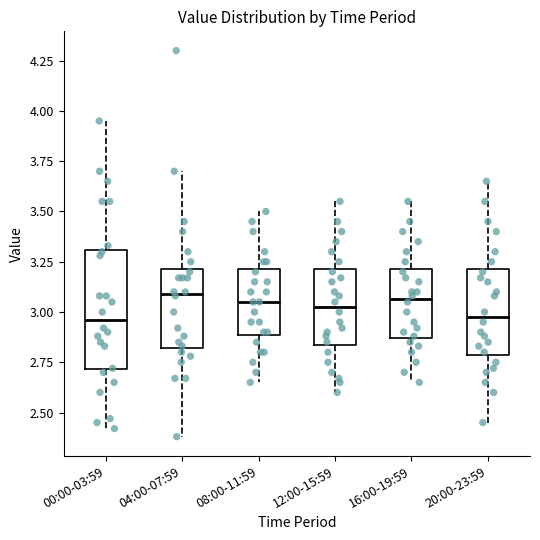

Reading left to right, read every box against the y-axis: the position of its median line, the range the box covers, and the ends of its whiskers. The values are not printed on the chart, so give them approximately, as read against the axis.

00:00-03:59: median 2.95, box 2.70 to 3.30, whiskers 2.40 to 3.95
04:00-07:59: median 3.10, box 2.80 to 3.20, whiskers 2.40 to 3.70
08:00-11:59: median 3.05, box 2.90 to 3.20, whiskers 2.65 to 3.50
12:00-15:59: median 3.05, box 2.85 to 3.20, whiskers 2.60 to 3.55
16:00-19:59: median 3.05, box 2.85 to 3.20, whiskers 2.65 to 3.55
20:00-23:59: median 3.00, box 2.80 to 3.20, whiskers 2.45 to 3.65